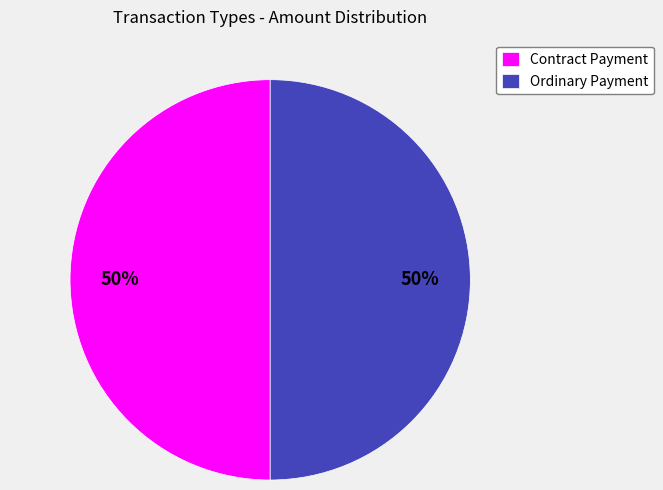

How many segments does this pie chart have?

2